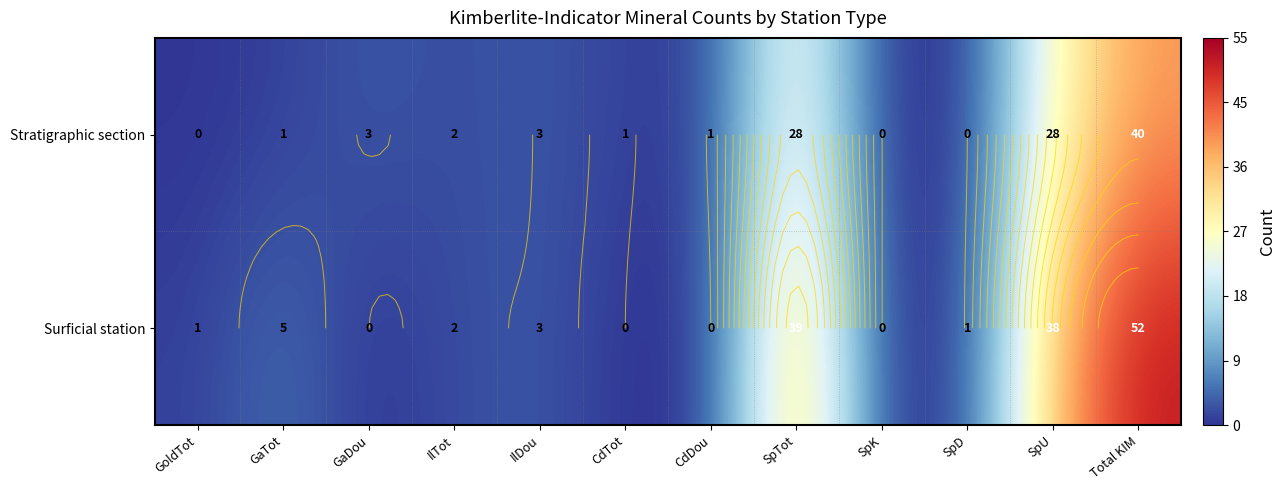

Is the value of Surficial station at GaTot greater than the value of Stratigraphic section at GaTot?

Yes